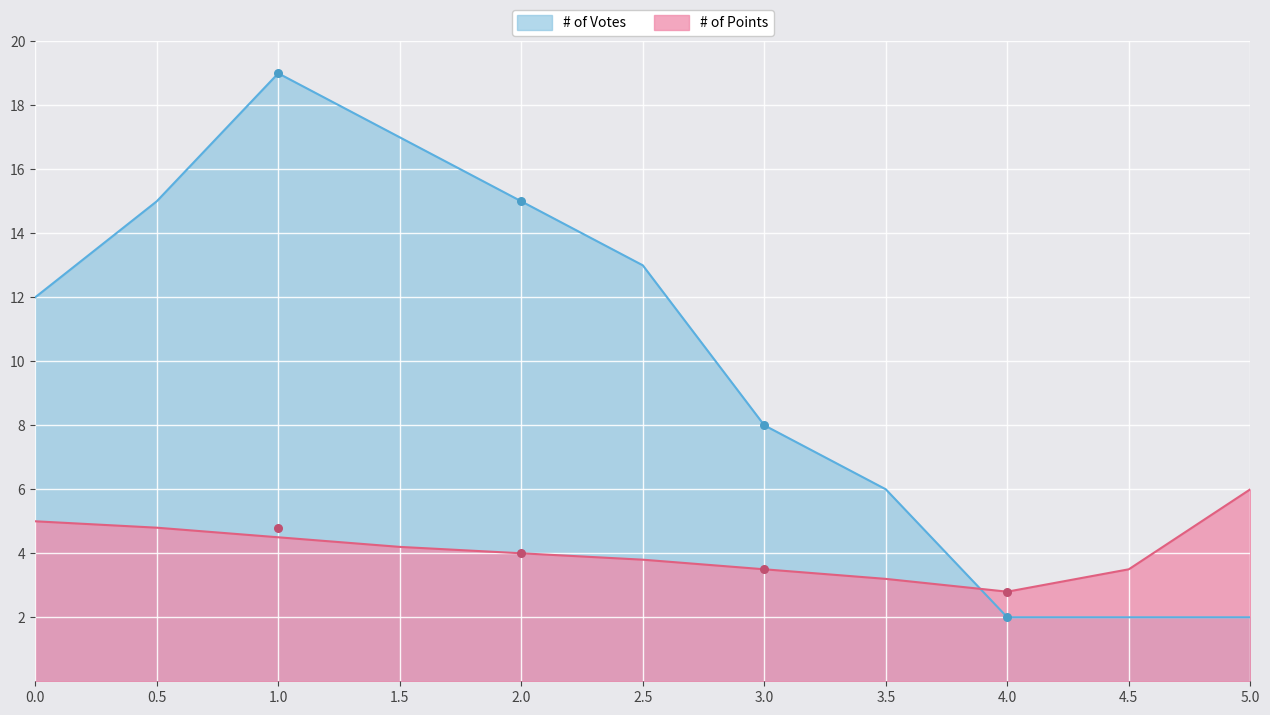

Is the value of # of Points at 1.5 greater than the value of # of Votes at 1.0?

No